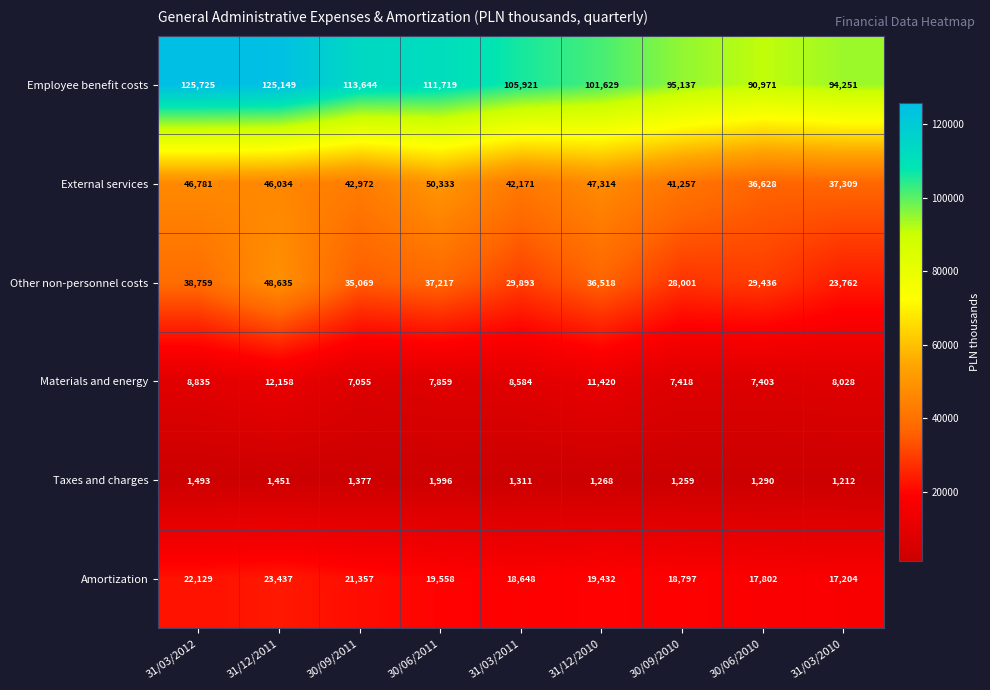

How many series are shown in this chart?

6